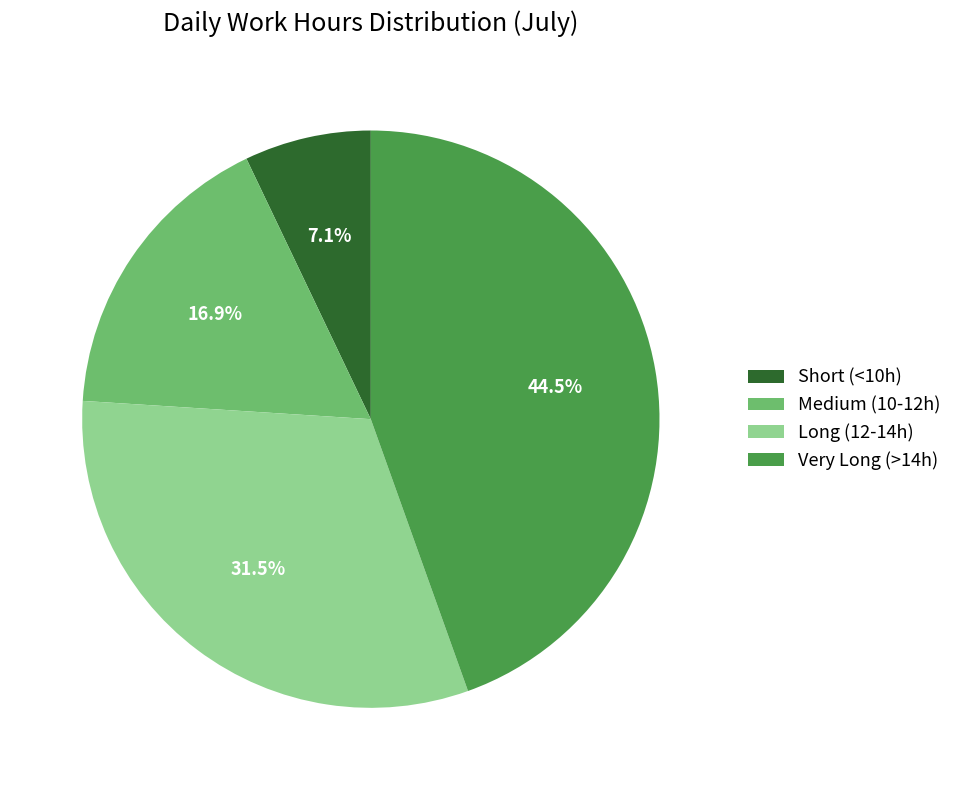

Does Very Long (>14h) account for over 50% of the chart?

No